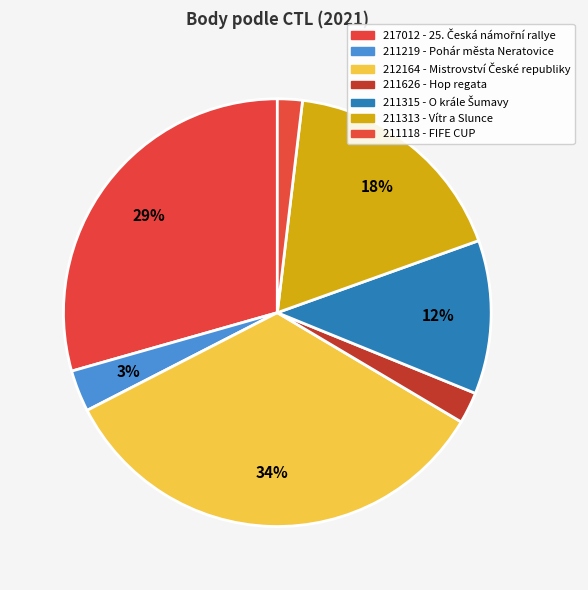

What percentage is the 211219 slice, to the nearest percent?

3%